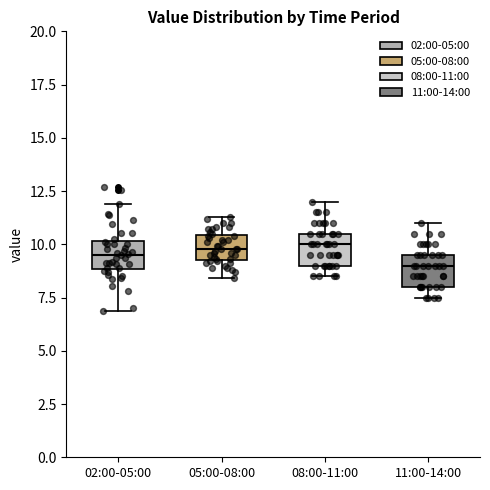

Reading left to right, read every box against the y-axis: the position of its median line, the range the box covers, and the ends of its whiskers. The values are not printed on the chart, so give them approximately, as read against the axis.

02:00-05:00: median 9.5, box 9.0 to 10.0, whiskers 7.0 to 12.0
05:00-08:00: median 10.0, box 9.5 to 10.5, whiskers 8.5 to 11.5
08:00-11:00: median 10.0, box 9.0 to 10.5, whiskers 8.5 to 12.0
11:00-14:00: median 9.0, box 8.0 to 9.5, whiskers 7.5 to 11.0